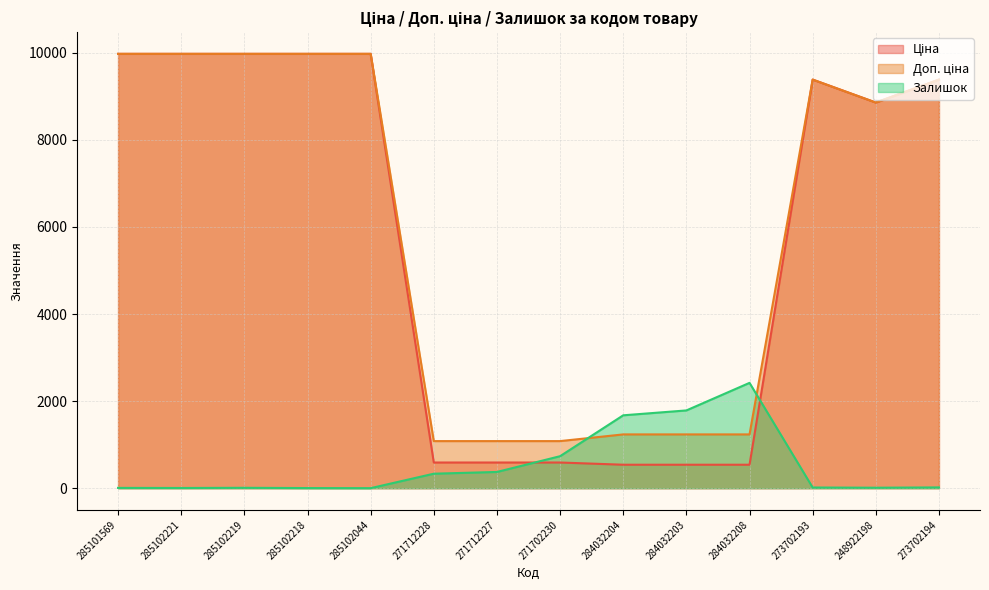

Which category has the lowest value in the Доп. ціна series?

271712228